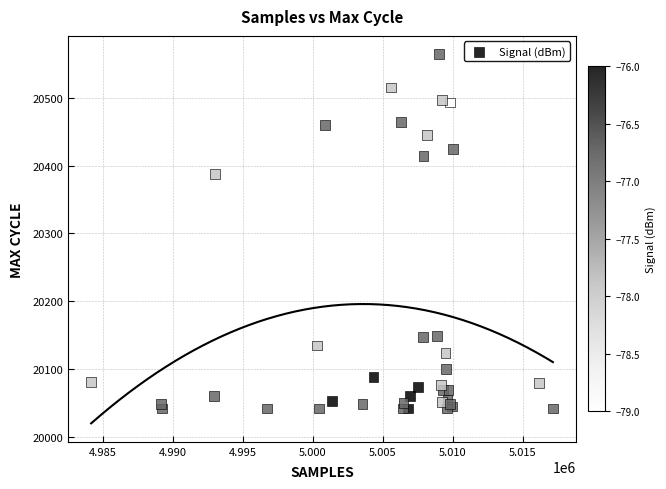

What Y value in the scatter plot is closest to 20303?

20388